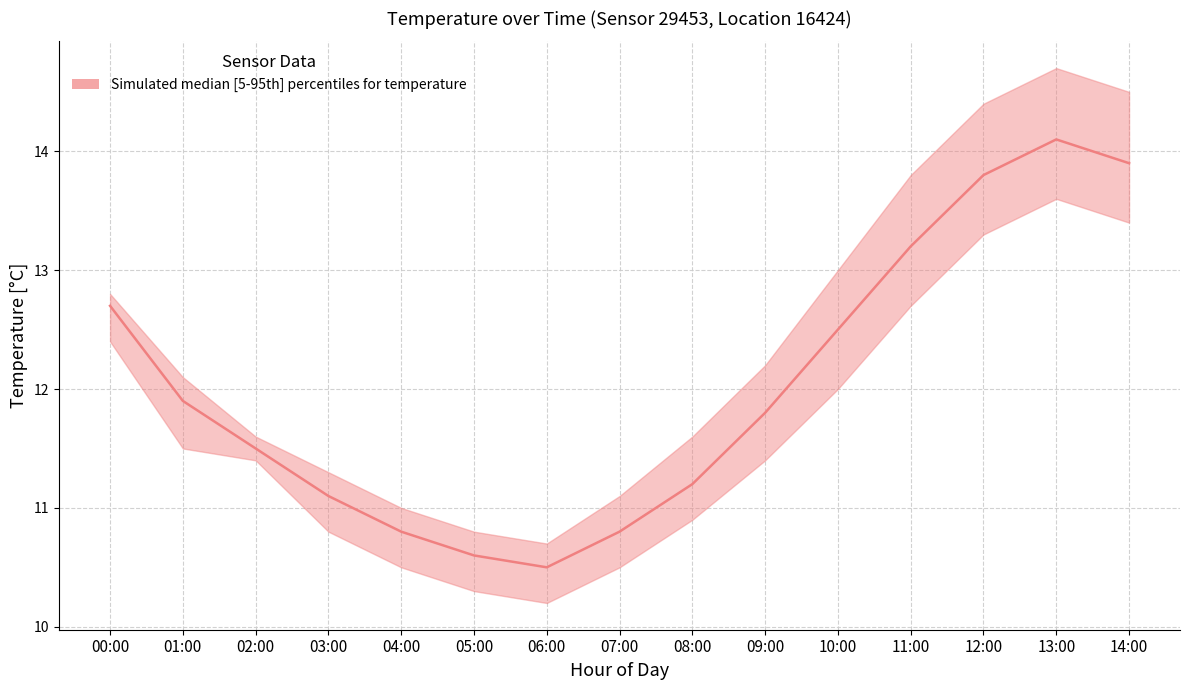

How many data points are less than 11?

4